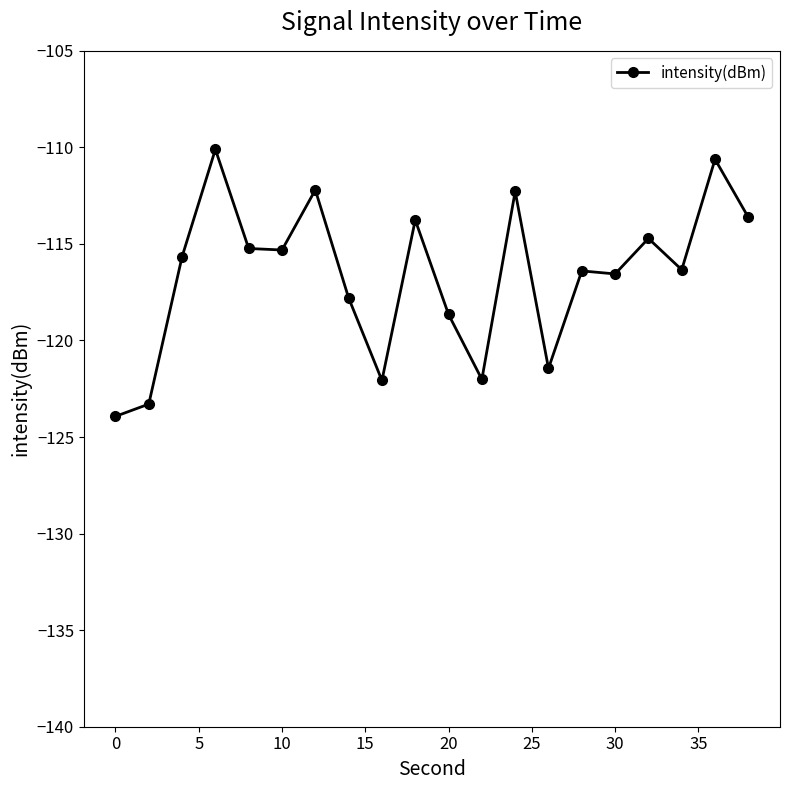

What is the value of the 13th point from the left?

-112.3